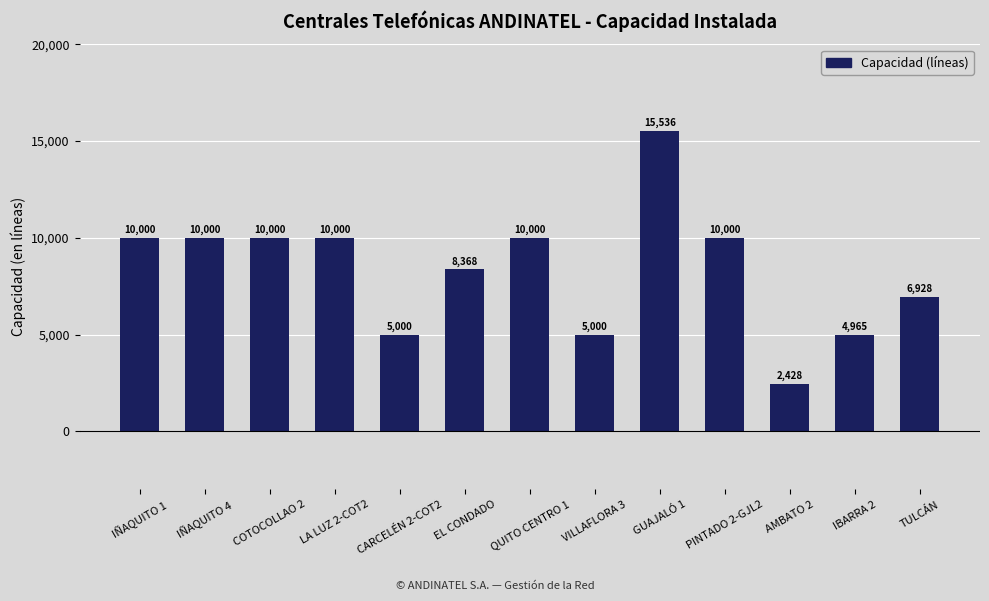

At which label is the value closest to 8982?

EL CONDADO